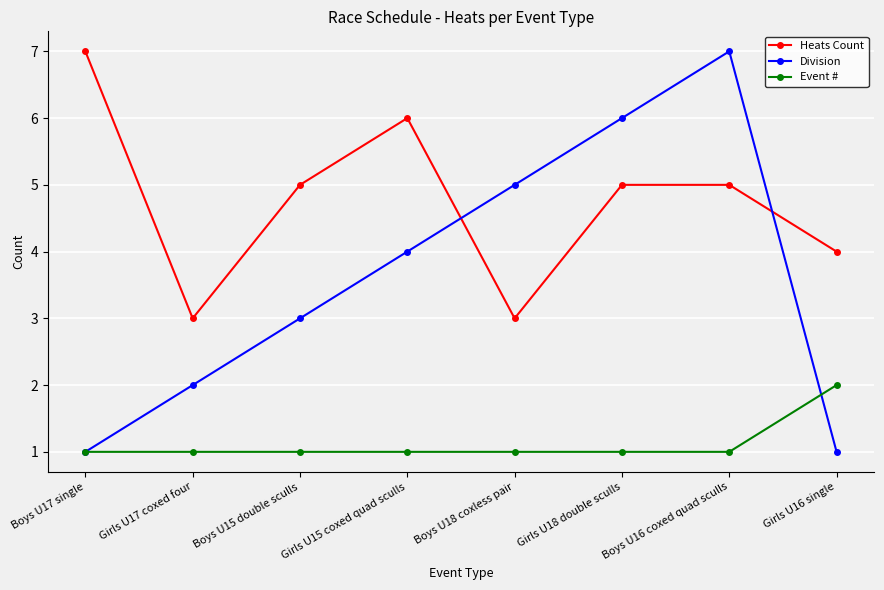

Read the Heats Count value at Girls U17 coxed four.

3